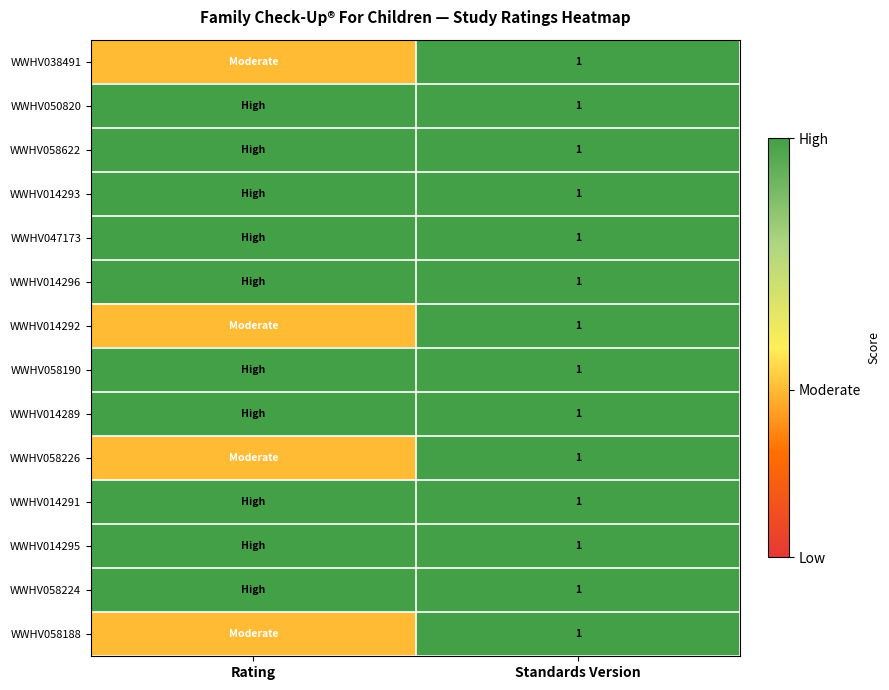

At which category is the sum across all series the highest?

Standards Version